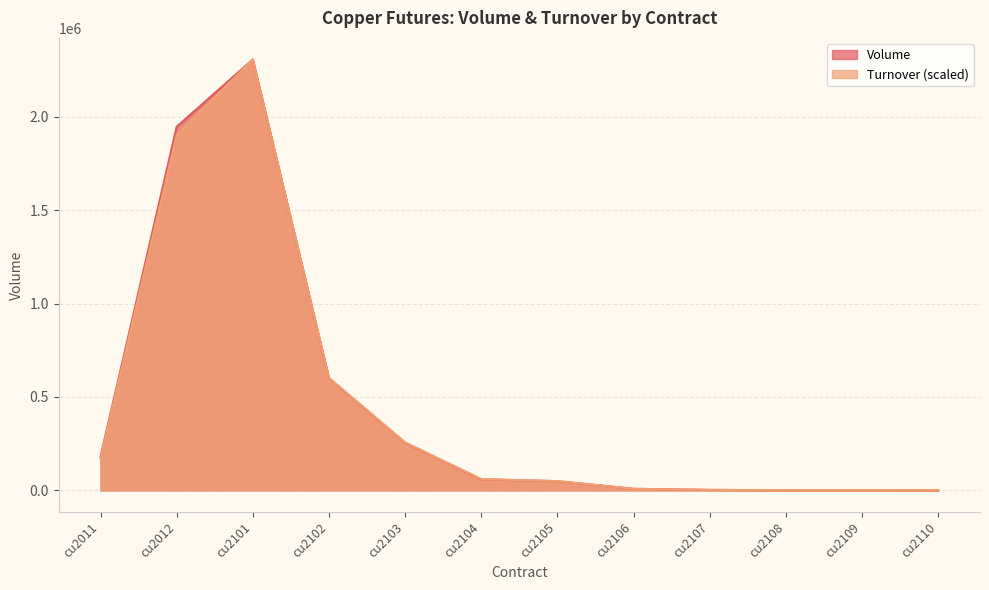

What are all the series names shown in the legend?

Volume, Turnover (scaled)